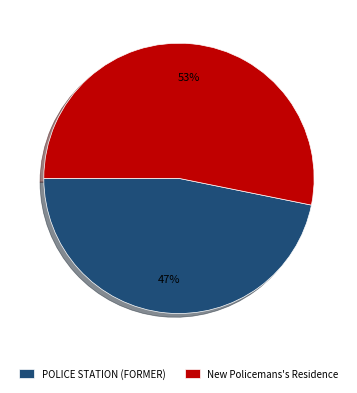

True or false: New Policemans's Residence accounts for 53% of the total.

True